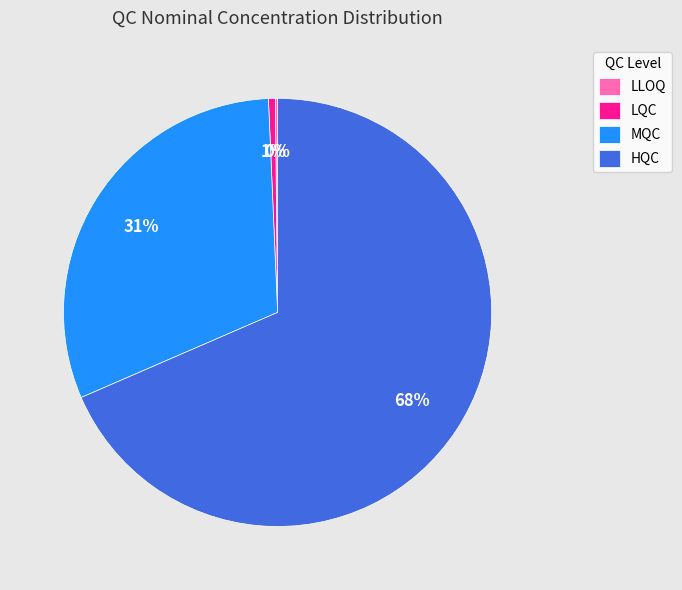

What is the majority slice?

HQC